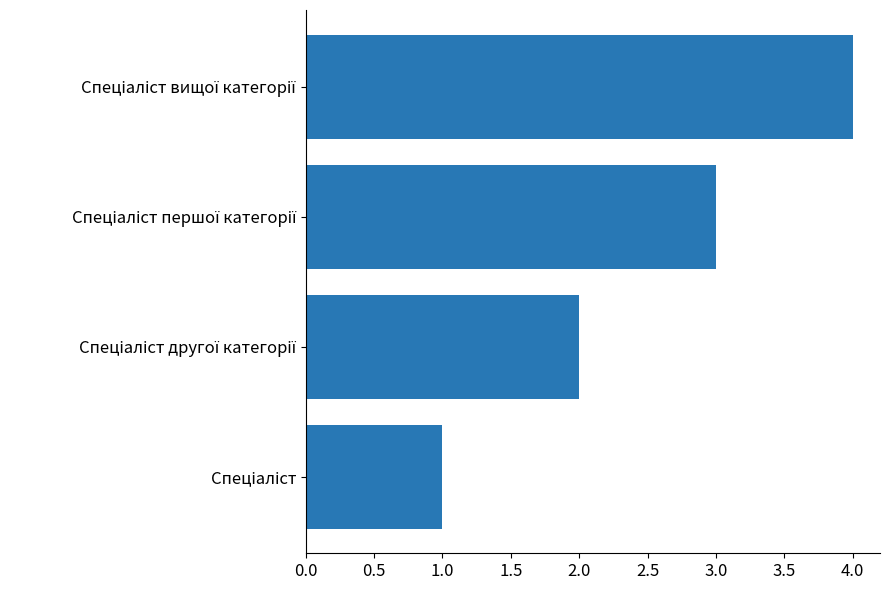

How many values are below 3?

2